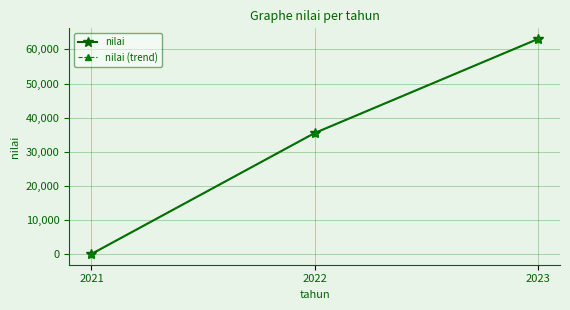

The value of nilai (trend) at 2023 is 63000.0. True or false?

True